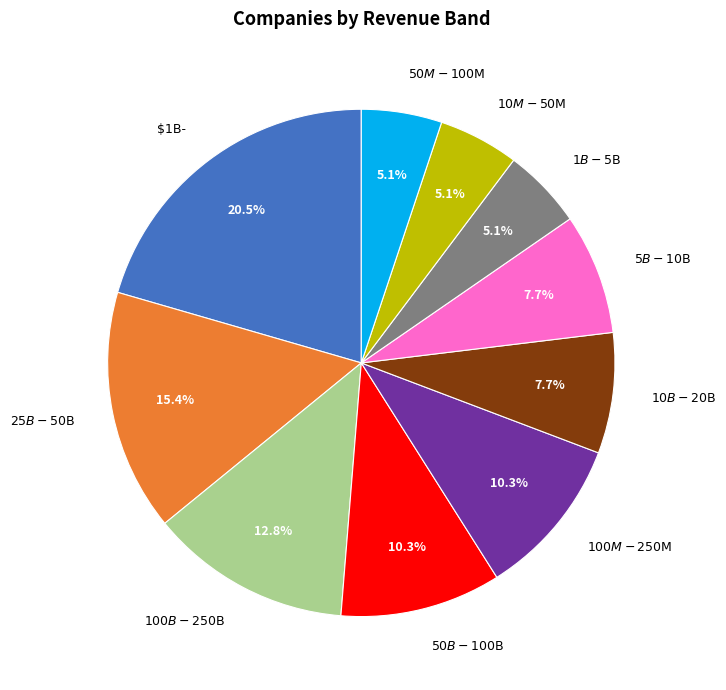

True or false: $5B-$10B accounts for 22% of the total.

False